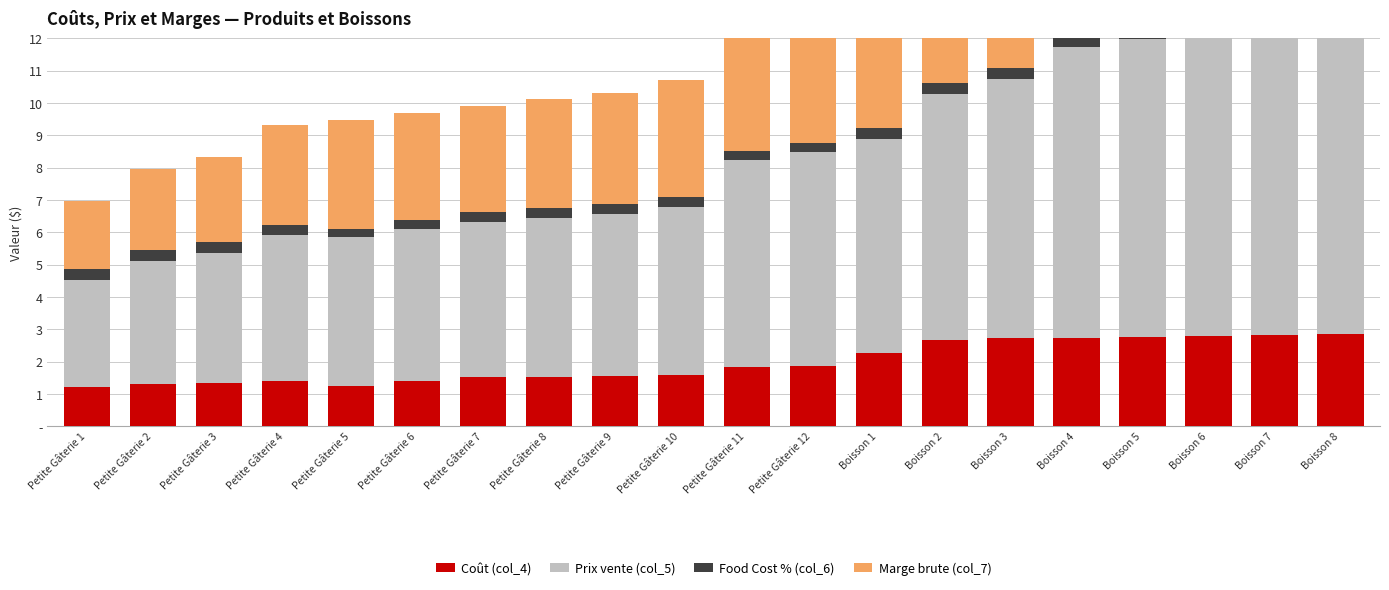

Rank the categories by Coût (col_4) value from lowest to highest.

Petite Gâterie 1, Petite Gâterie 5, Petite Gâterie 2, Petite Gâterie 3, Petite Gâterie 6, Petite Gâterie 4, Petite Gâterie 7, Petite Gâterie 8, Petite Gâterie 9, Petite Gâterie 10, Petite Gâterie 11, Petite Gâterie 12, Boisson 1, Boisson 2, Boisson 4, Boisson 3, Boisson 5, Boisson 6, Boisson 7, Boisson 8